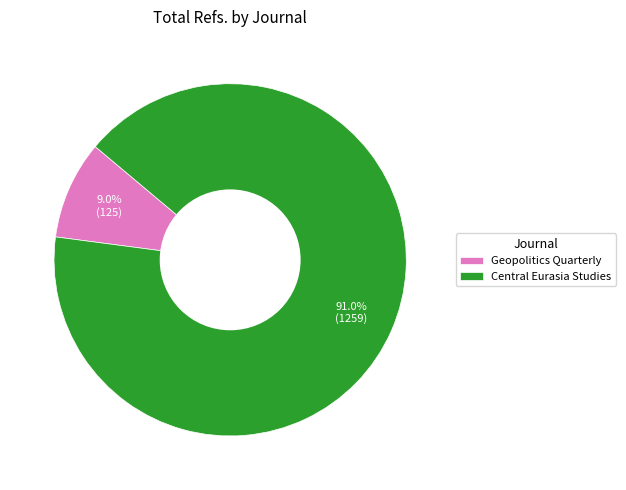

What is the ratio of the value at Central Eurasia Studies to the value at Geopolitics Quarterly?

10.1